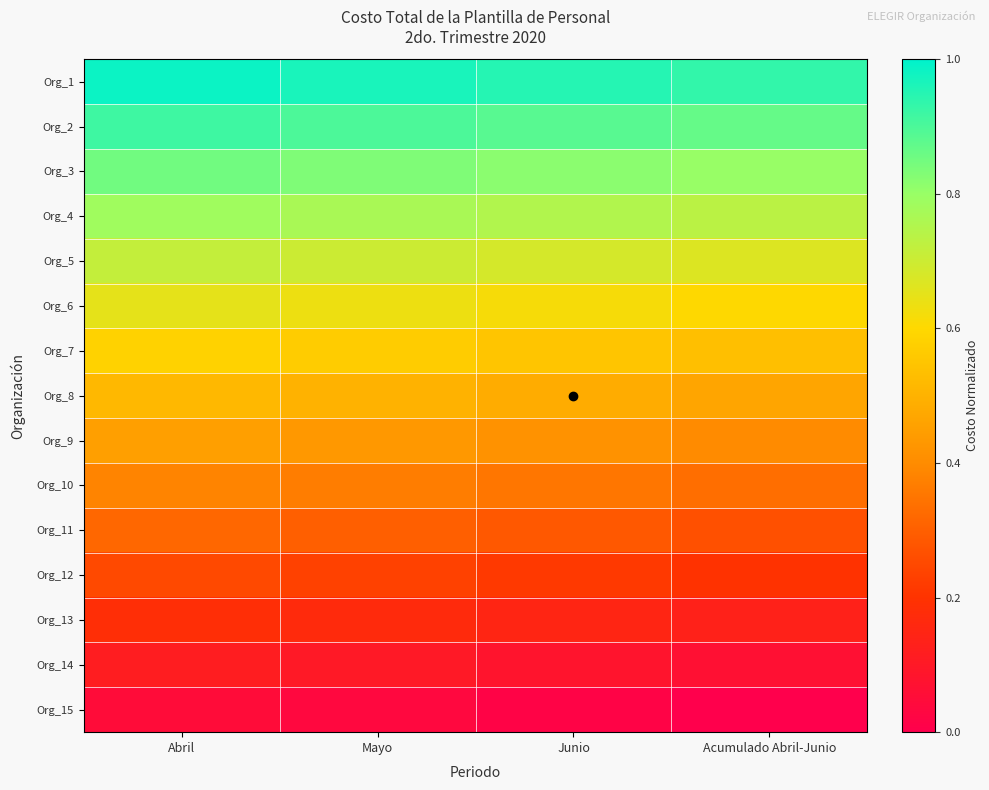

Reading left to right, extract all data points from this chart.

Org_1: Abril=1.0	Mayo=1.0	Junio=0.9	Acumulado Abril-Junio=0.9
Org_2: Abril=0.9	Mayo=0.9	Junio=0.9	Acumulado Abril-Junio=0.9
Org_3: Abril=0.8	Mayo=0.8	Junio=0.8	Acumulado Abril-Junio=0.8
Org_4: Abril=0.8	Mayo=0.8	Junio=0.8	Acumulado Abril-Junio=0.7
Org_5: Abril=0.7	Mayo=0.7	Junio=0.7	Acumulado Abril-Junio=0.7
Org_6: Abril=0.7	Mayo=0.6	Junio=0.6	Acumulado Abril-Junio=0.6
Org_7: Abril=0.6	Mayo=0.6	Junio=0.6	Acumulado Abril-Junio=0.5
Org_8: Abril=0.5	Mayo=0.5	Junio=0.5	Acumulado Abril-Junio=0.5
Org_9: Abril=0.5	Mayo=0.4	Junio=0.4	Acumulado Abril-Junio=0.4
Org_10: Abril=0.4	Mayo=0.4	Junio=0.3	Acumulado Abril-Junio=0.3
Org_11: Abril=0.3	Mayo=0.3	Junio=0.3	Acumulado Abril-Junio=0.3
Org_12: Abril=0.2	Mayo=0.2	Junio=0.2	Acumulado Abril-Junio=0.2
Org_13: Abril=0.2	Mayo=0.2	Junio=0.1	Acumulado Abril-Junio=0.1
Org_14: Abril=0.1	Mayo=0.1	Junio=0.1	Acumulado Abril-Junio=0.1
Org_15: Abril=0.1	Mayo=0.0	Junio=0.0	Acumulado Abril-Junio=0.0